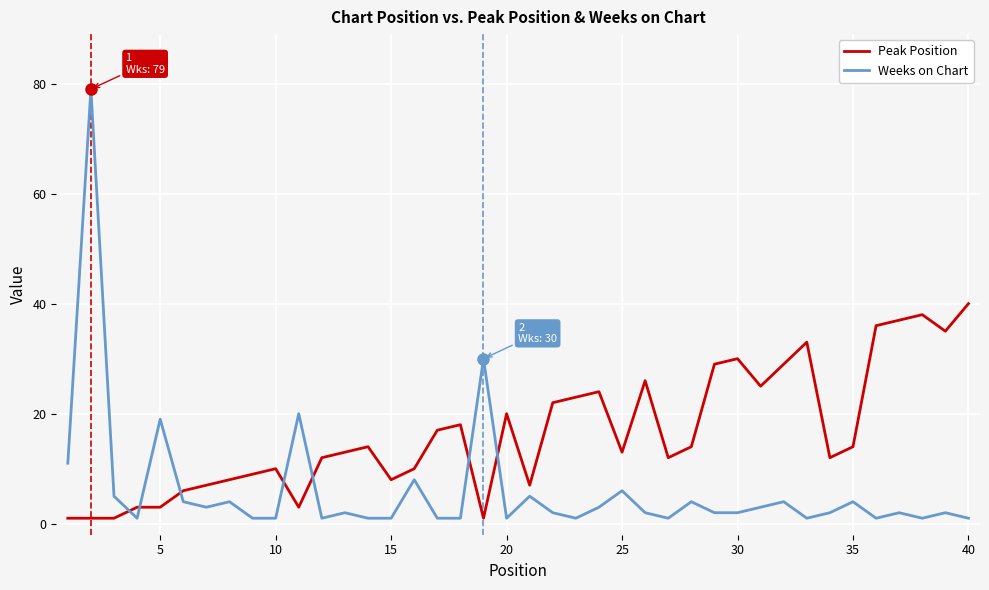

How many lines are shown in the chart?

2